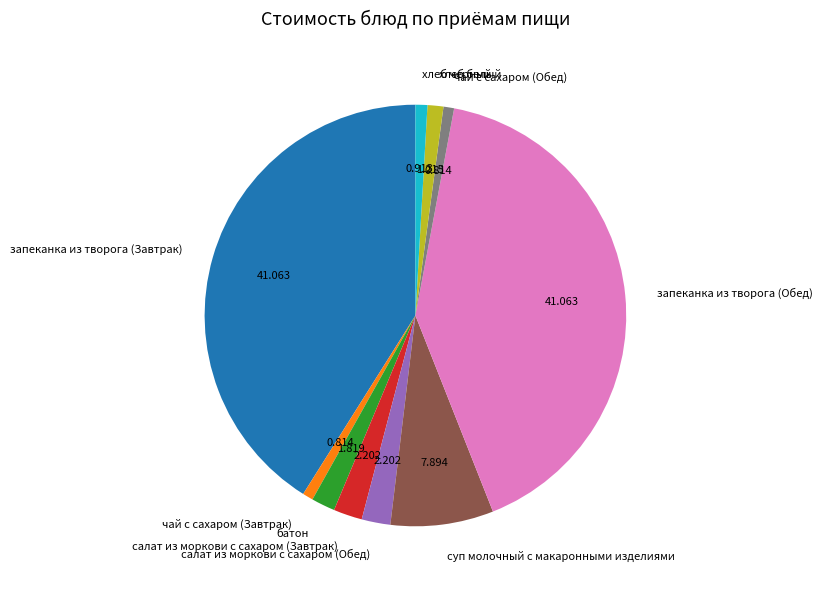

Which has a higher value, запеканка из творога (Завтрак) or салат из моркови с сахаром (Обед)?

запеканка из творога (Завтрак)